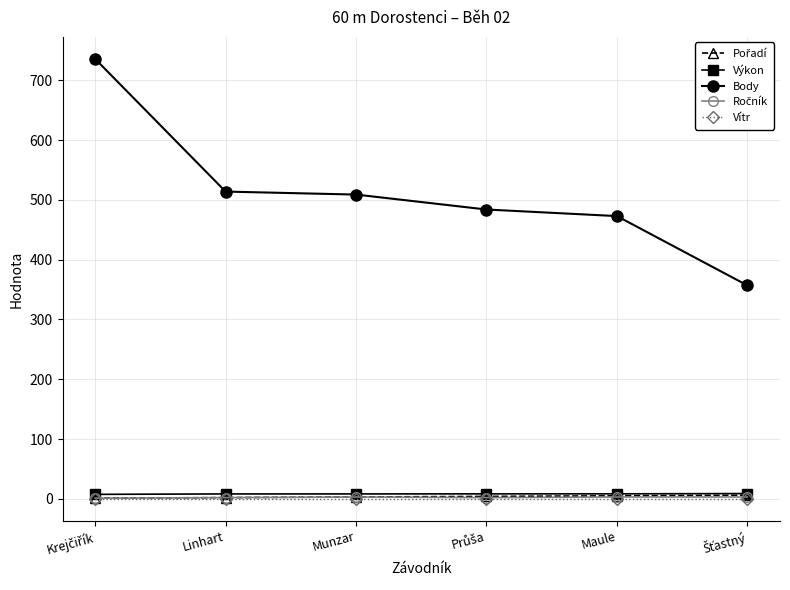

What is the value of the Body point at the 2nd from the left?

514.0